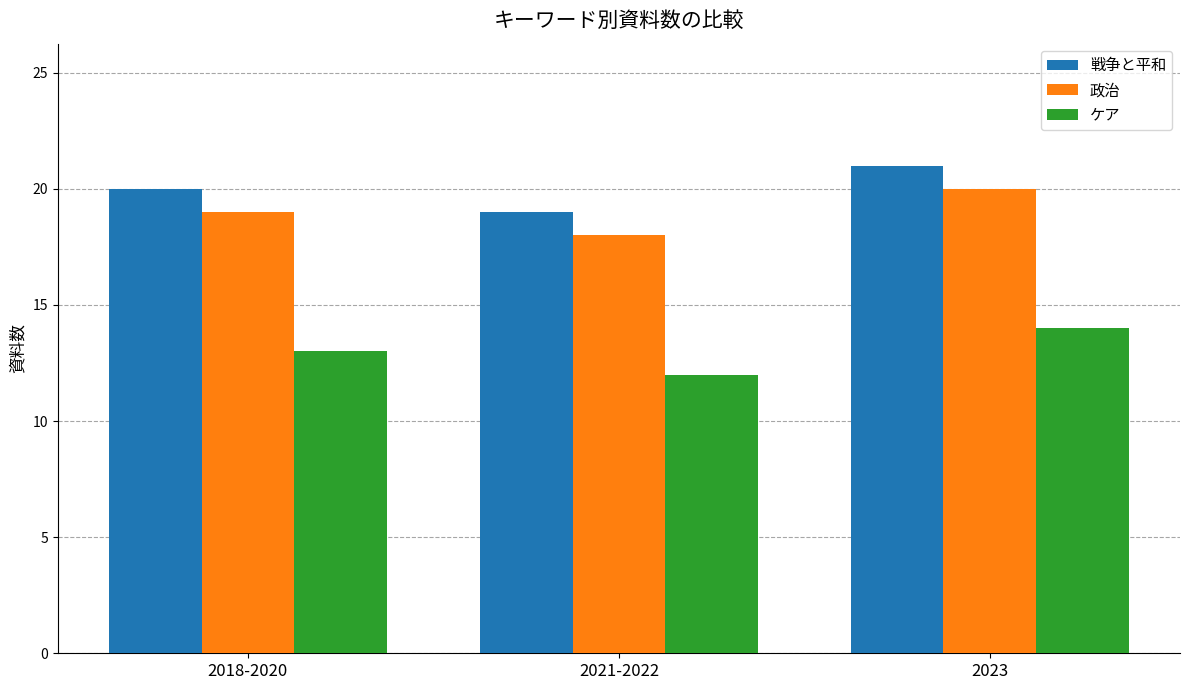

True or false: 政治 has a value of 7 at 2021-2022.

False